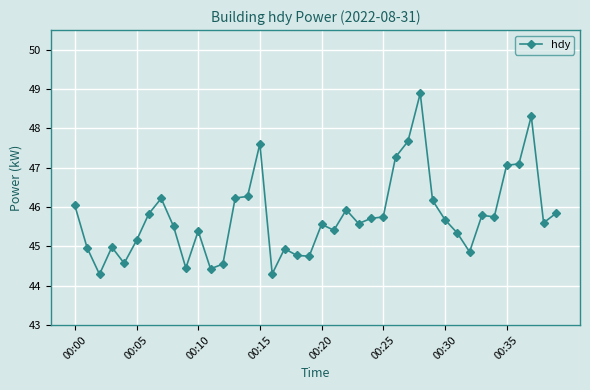

How many lines are shown in the chart?

1